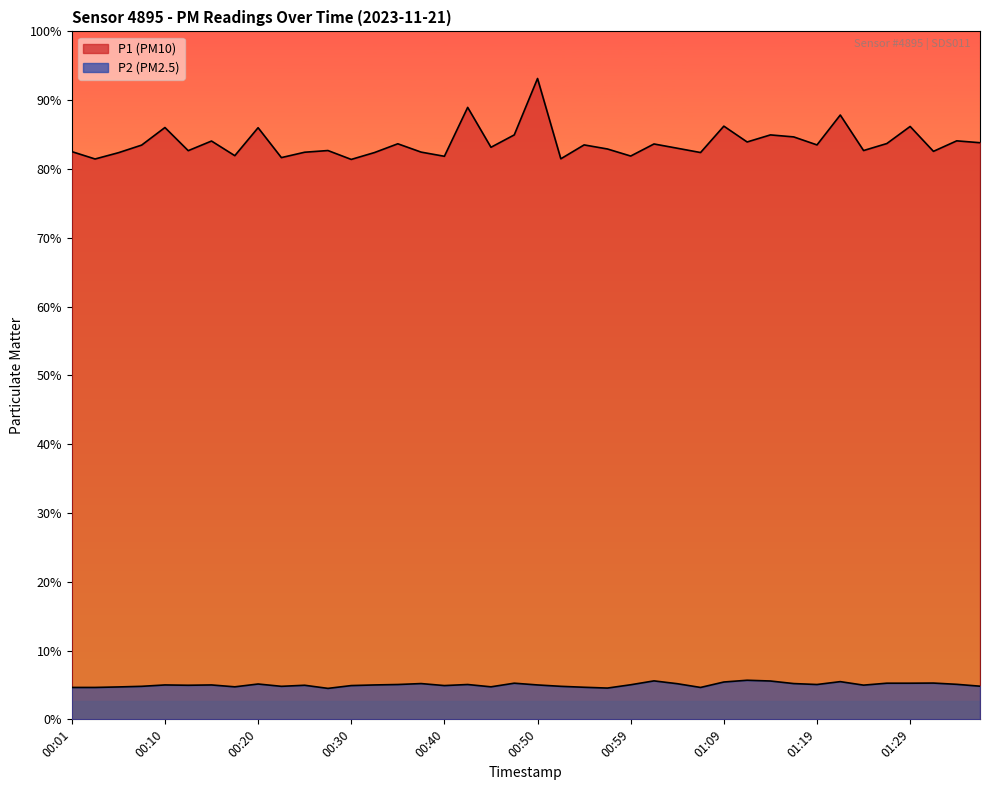

At how many categories does at least one series exceed 37?

40